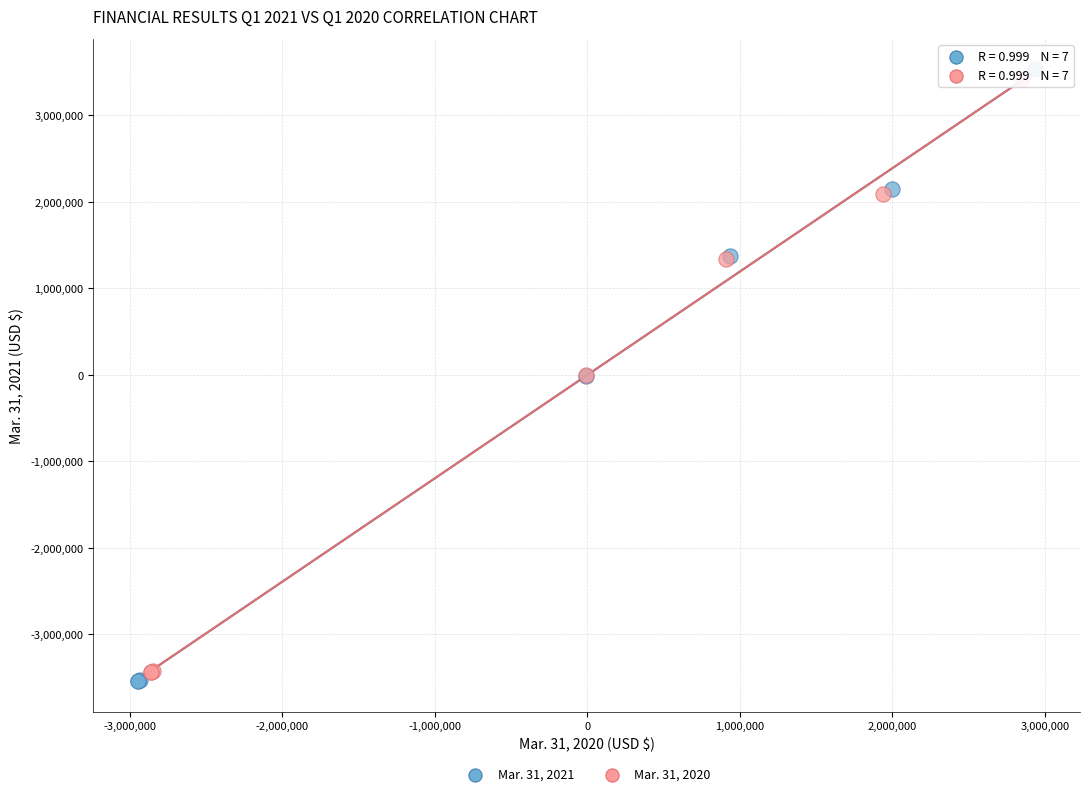

Which series has the largest Y range (max minus min)?

Mar. 31, 2021